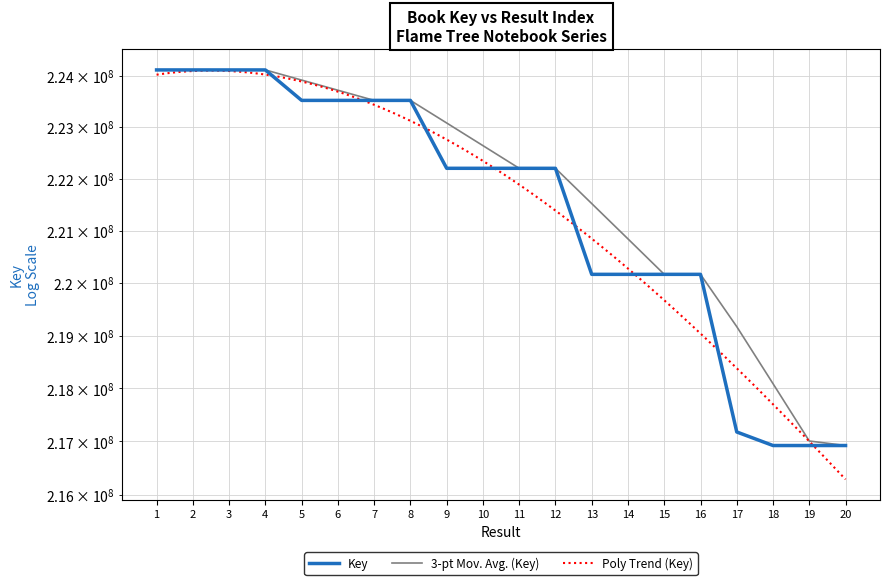

True or false: the data shows 66355106 at 9.

False